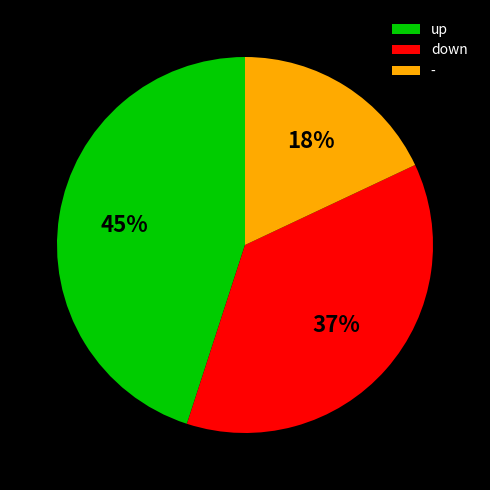

How many slices are in this pie chart?

3